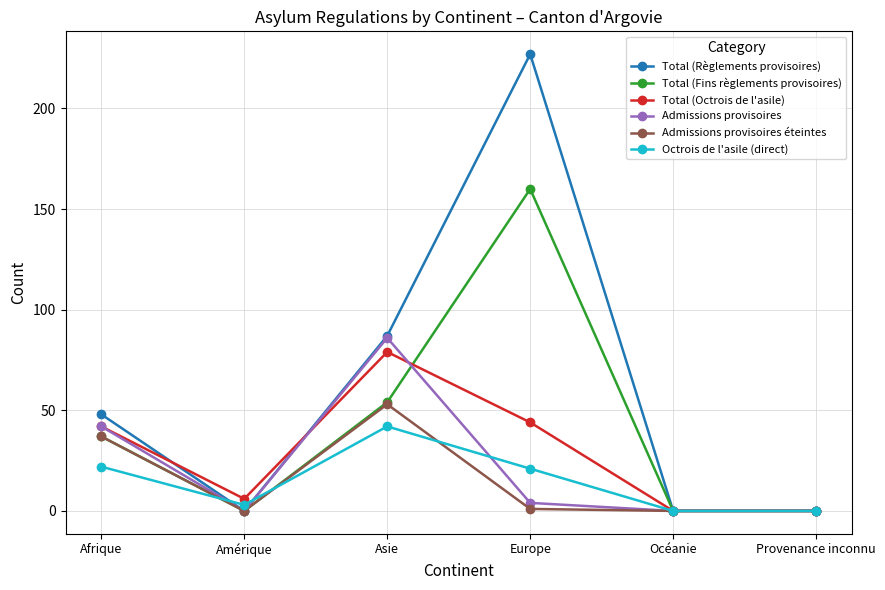

At which label does Total (Règlements provisoires) reach its peak?

Europe